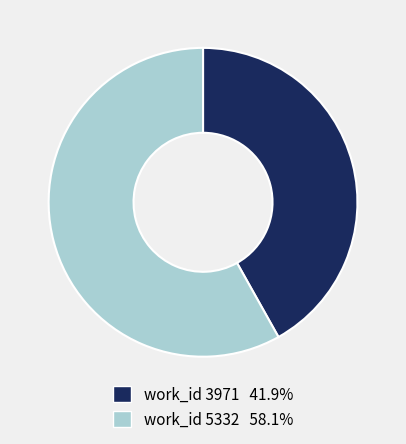

Does any single category account for the majority?

Yes